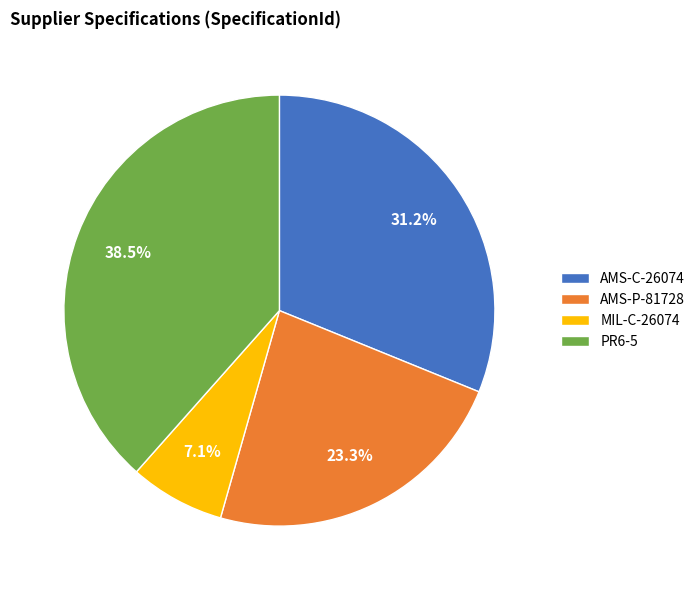

Count the number of slices in the pie.

4